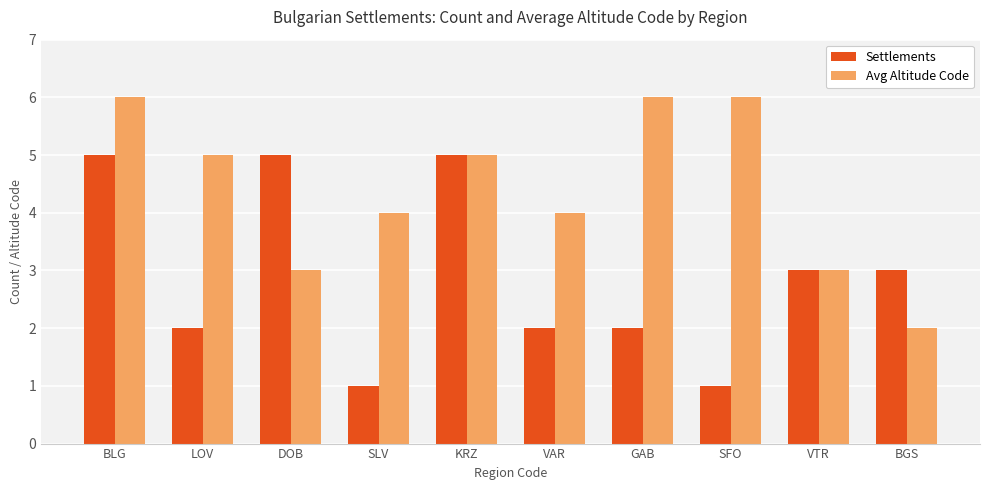

Read the Settlements value at DOB.

5